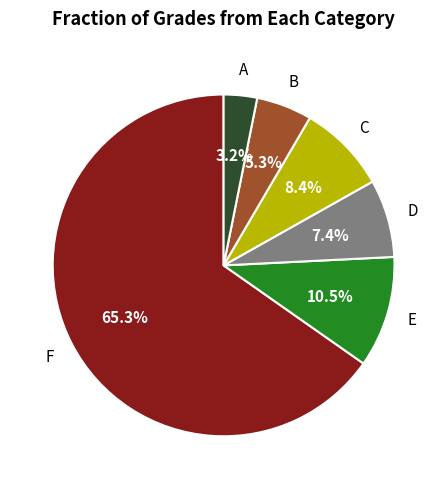

Is there any slice that represents more than half of the pie?

Yes